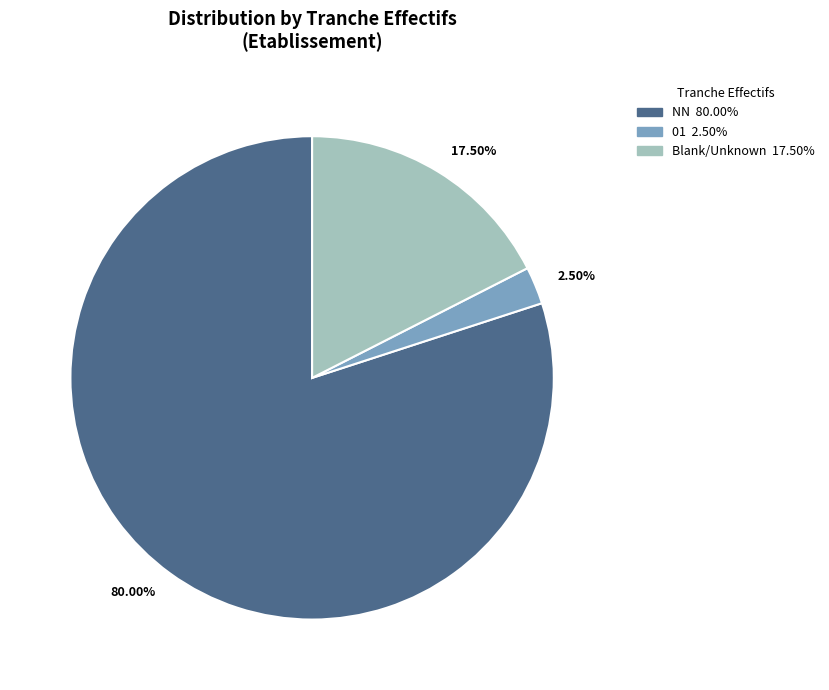

Is there a majority slice in this chart?

Yes